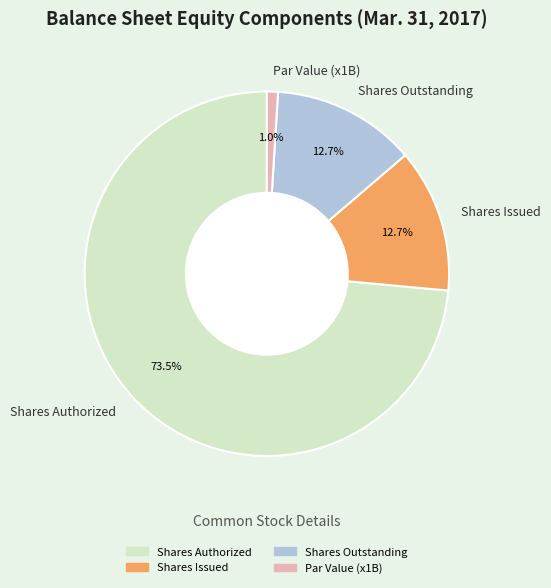

What percentage do Shares Issued and Shares Authorized together represent?

86.3%